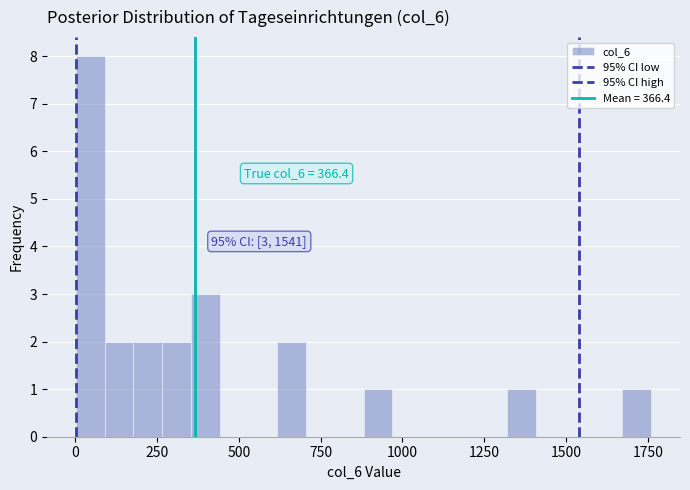

Read against the x-axis, roughly where is the centre of the tallest bar?

50